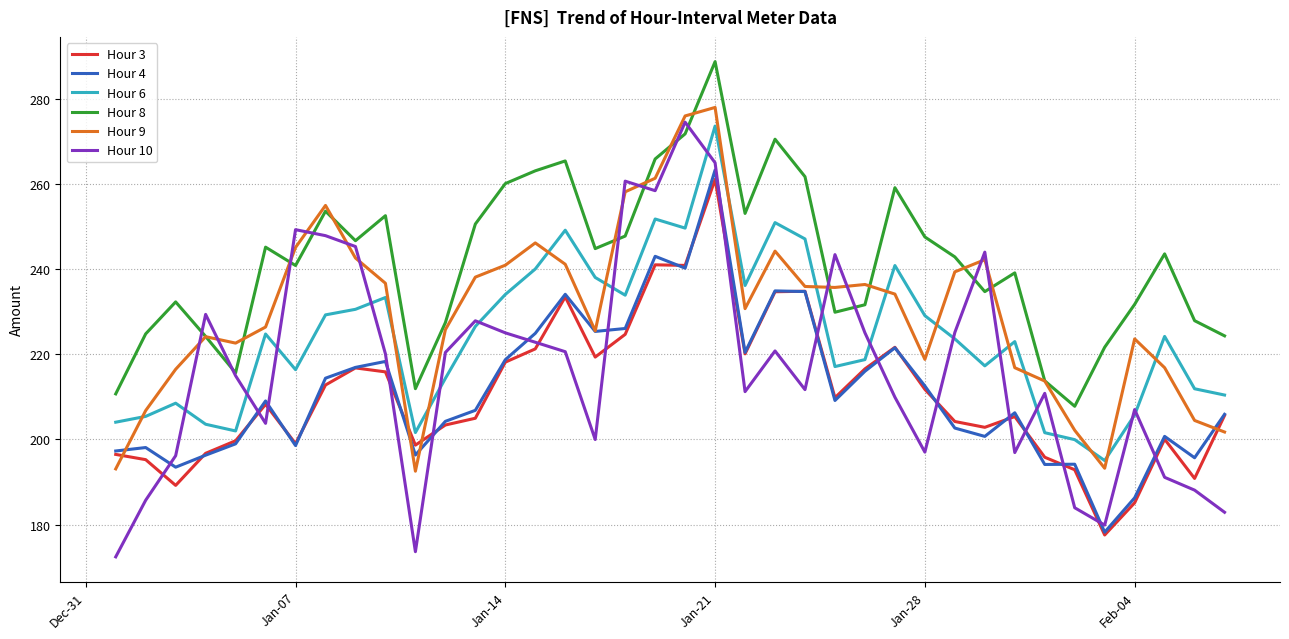

True or false: Hour 9 and Hour 6 cross at least once.

True